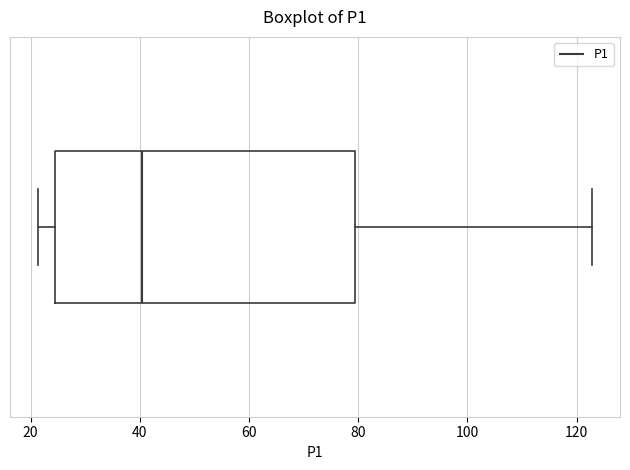

Transcribe this box plot: give where the median line is, the range the box spans, and where the two whiskers end, as read against the x-axis. The values are not printed on the chart, so give them approximately, as read against the axis.

median 40, box 24 to 80, whiskers 22 to 122